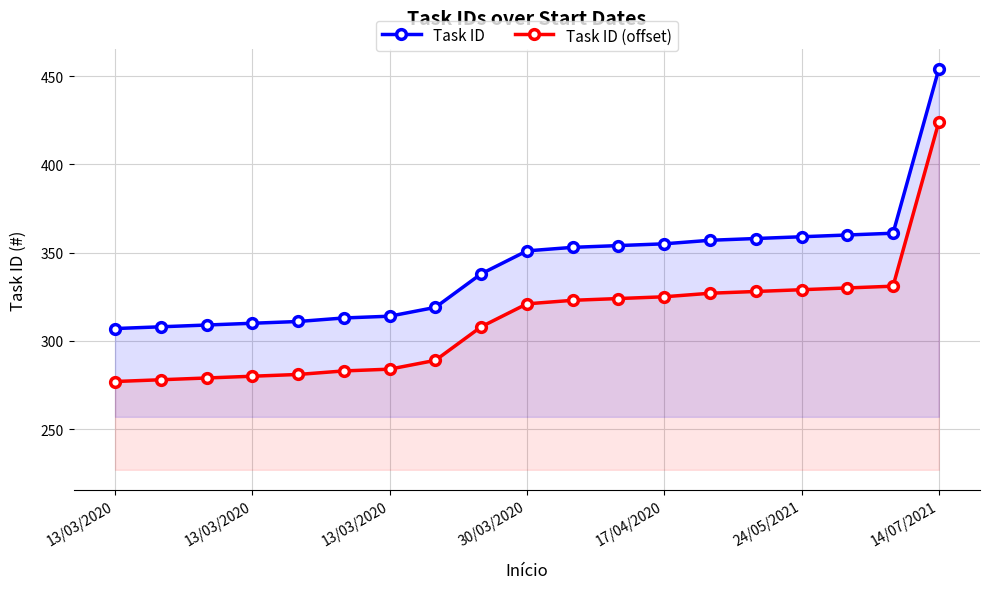

Which series has the largest total across all categories?

Task ID